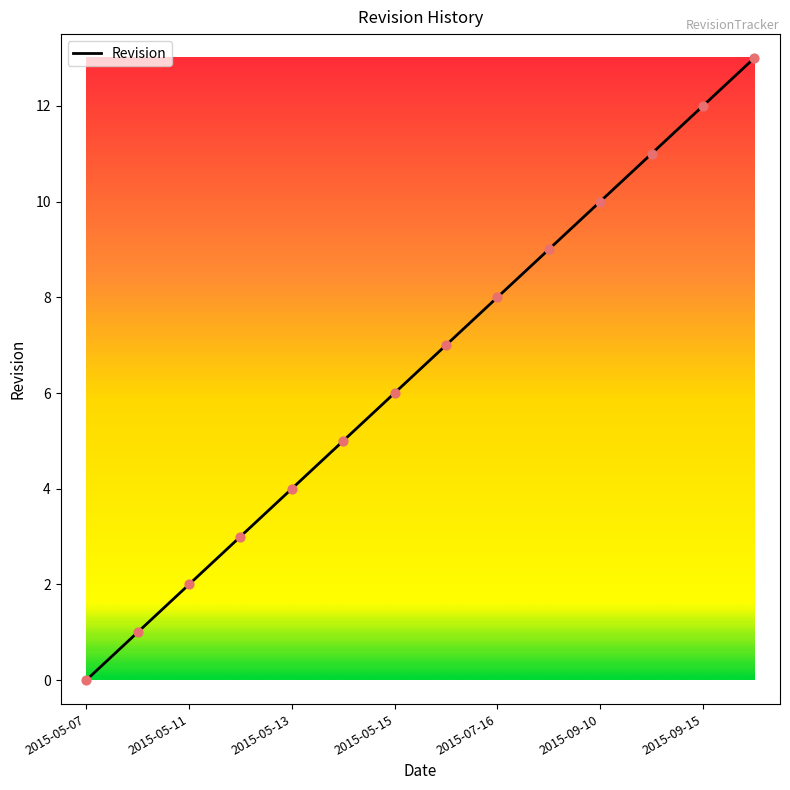

What is the difference between the maximum and minimum values?

13